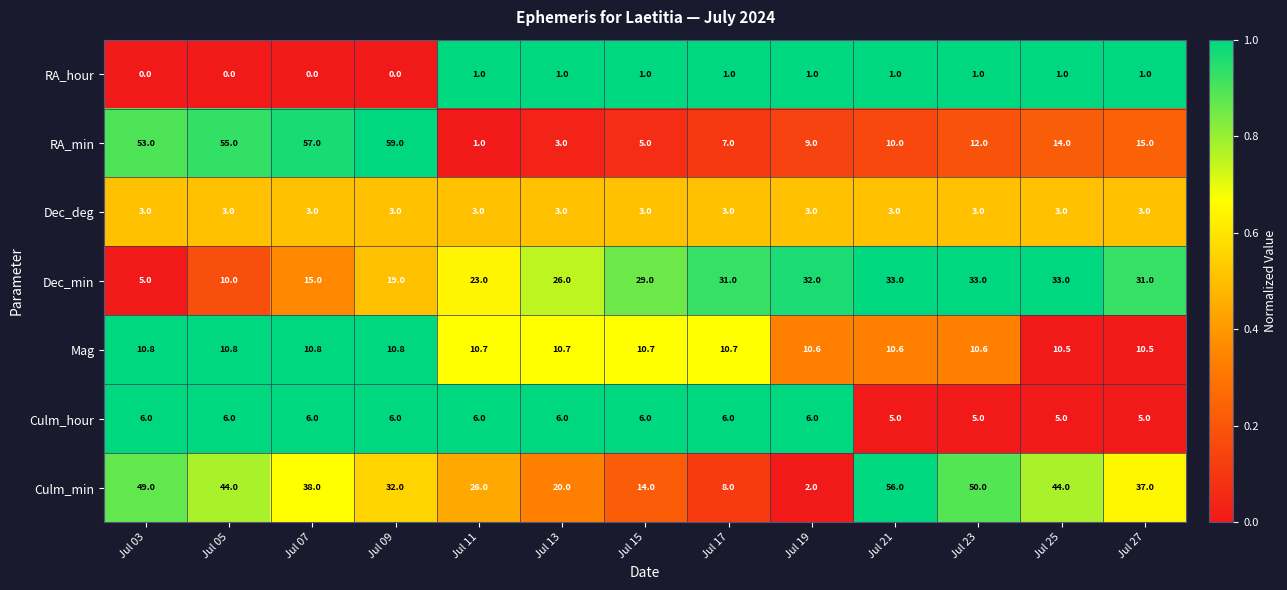

True or false: RA_min has a value of 14.0 at Jul 25.

True